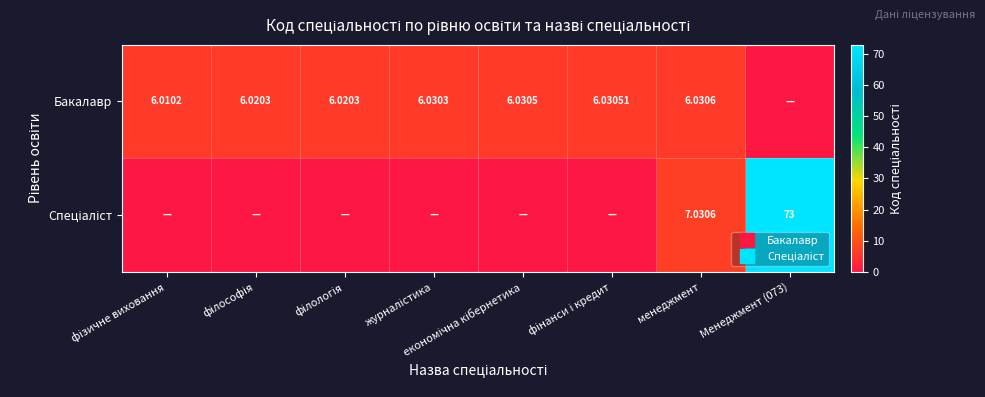

What is the difference between the Спеціаліст values at Менеджмент (073) and економічна кібернетика?

73.0